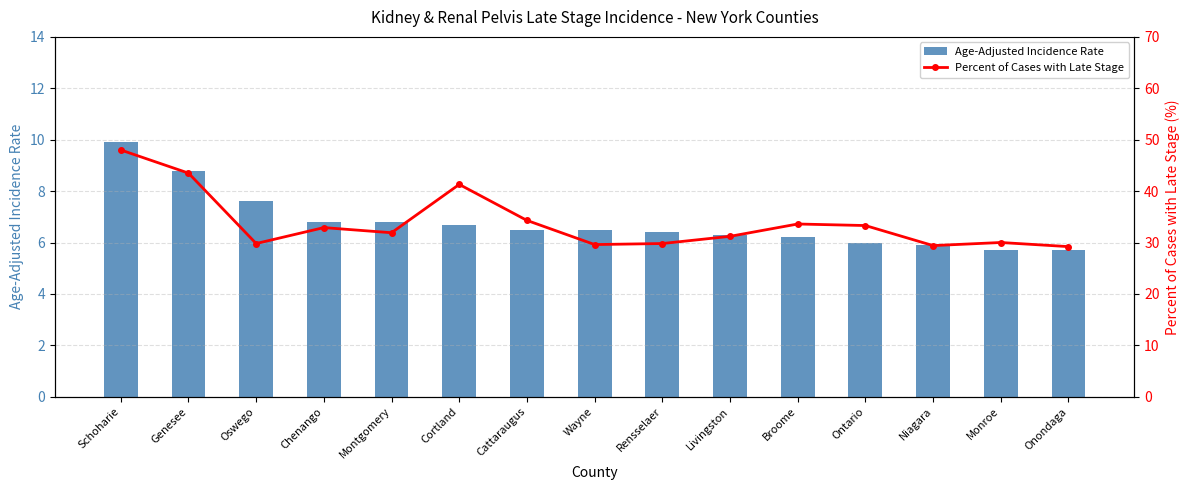

What is the greatest value displayed?

48.0